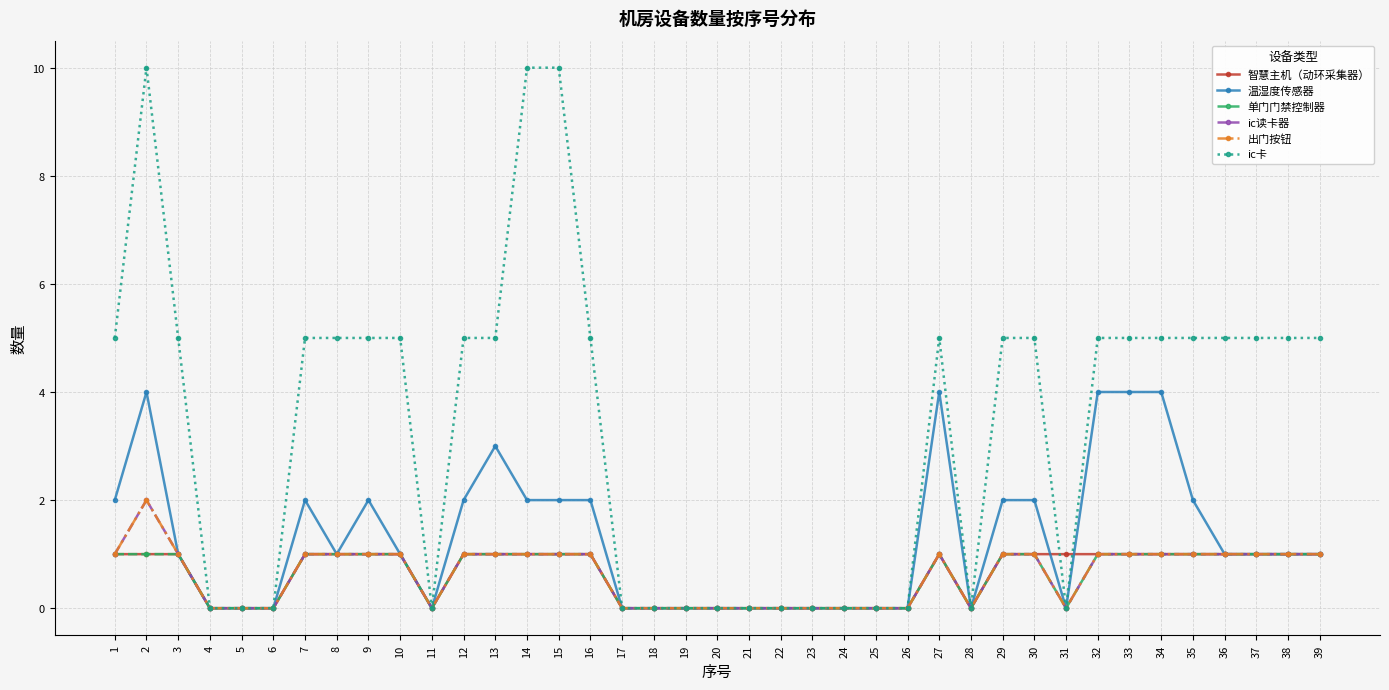

What is the value of the 智慧主机（动环采集器） point at the 38th from the left?

1